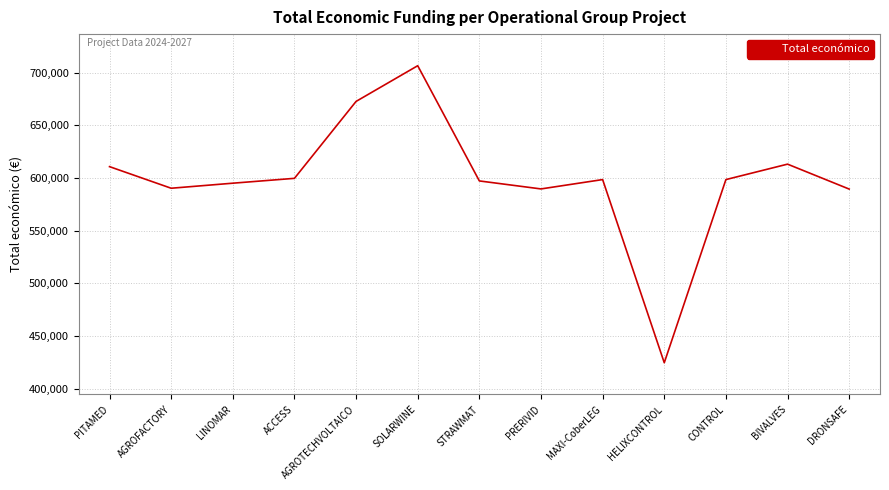

What is the change in value from ACCESS to DRONSAFE?

-10195